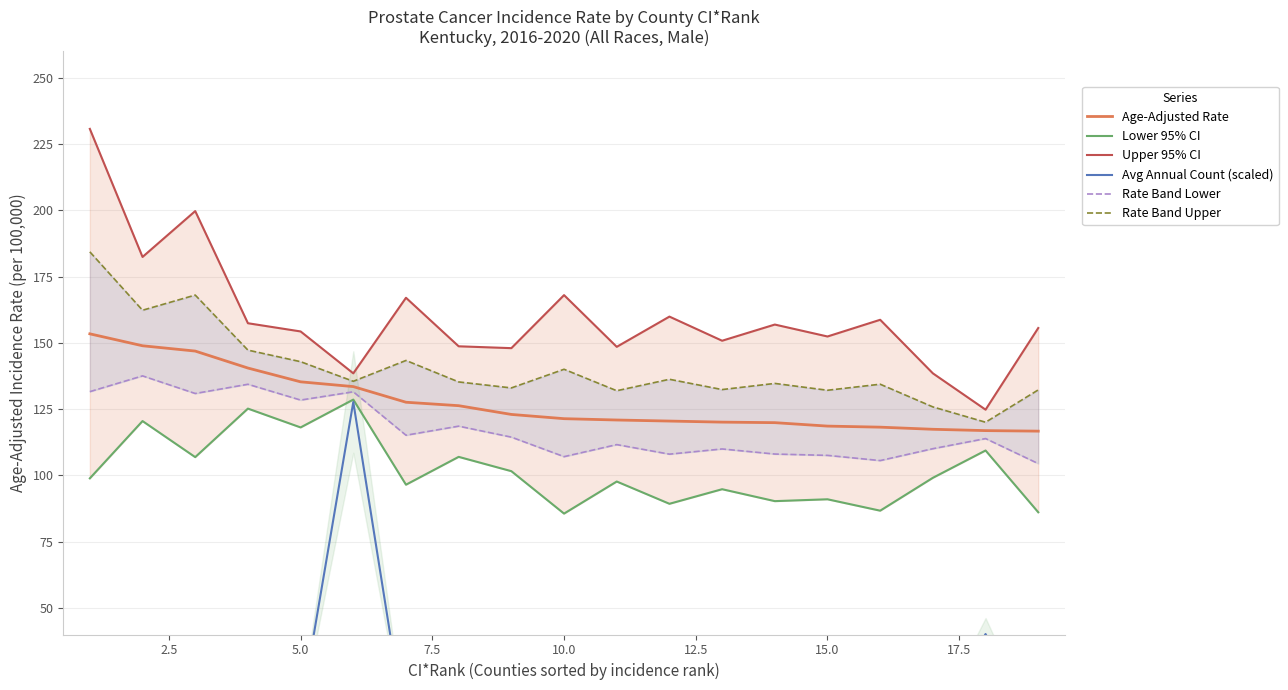

What are all the series names shown in the legend?

Age-Adjusted Rate, Lower 95% CI, Upper 95% CI, Avg Annual Count (scaled), Rate Band Lower, Rate Band Upper